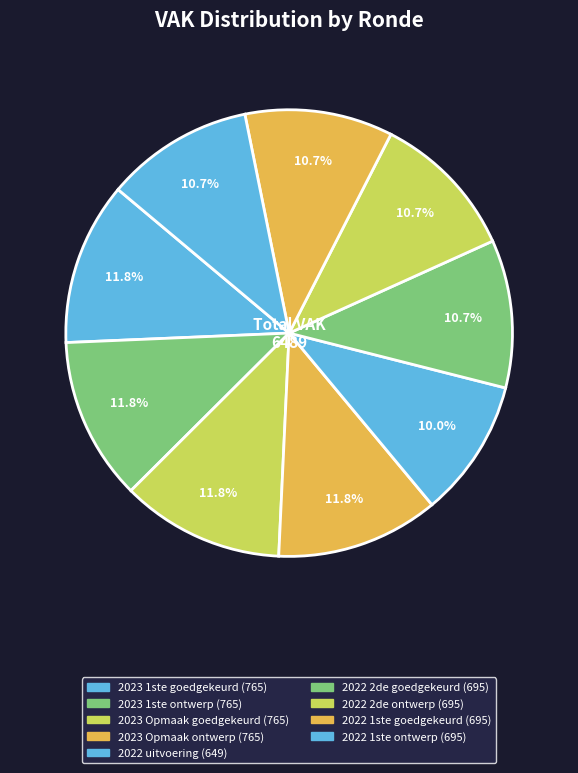

How many slices are in this pie chart?

9